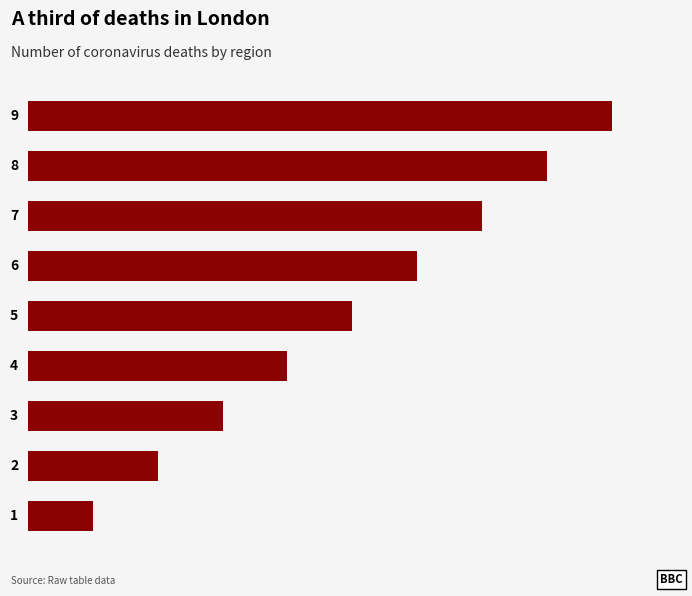

Are the bars horizontal?

Yes